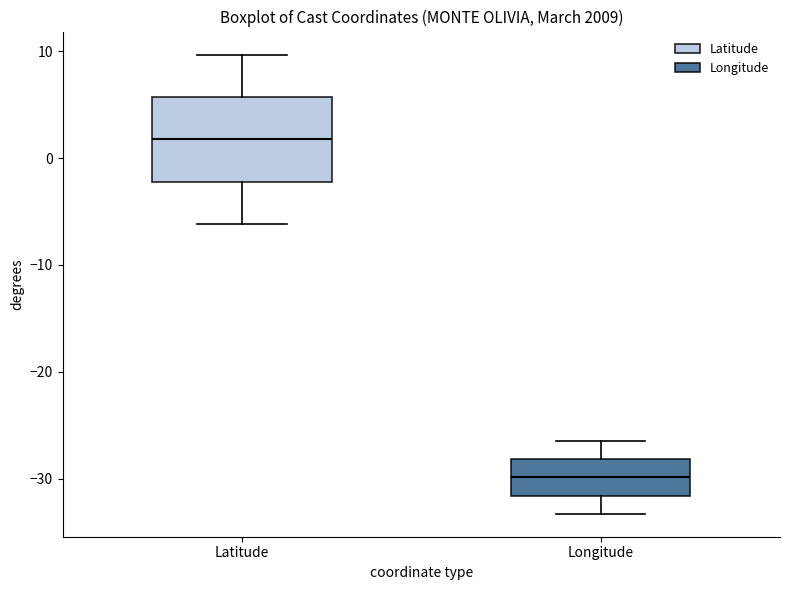

Which box is the tallest, from its lower edge to its upper edge?

Latitude